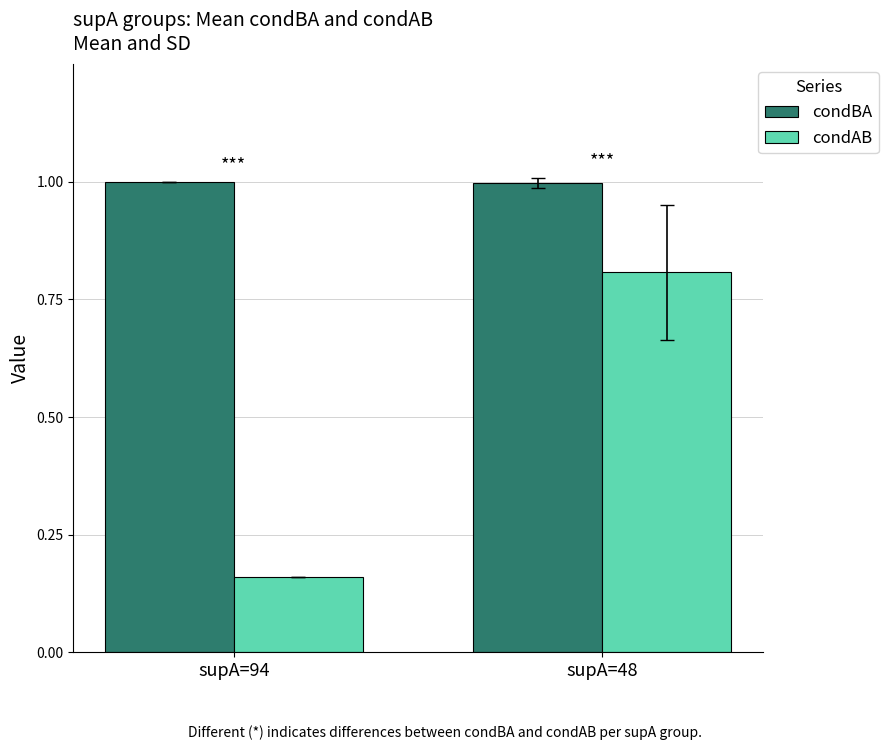

What is the difference between the condAB values at supA=48 and supA=94?

0.6